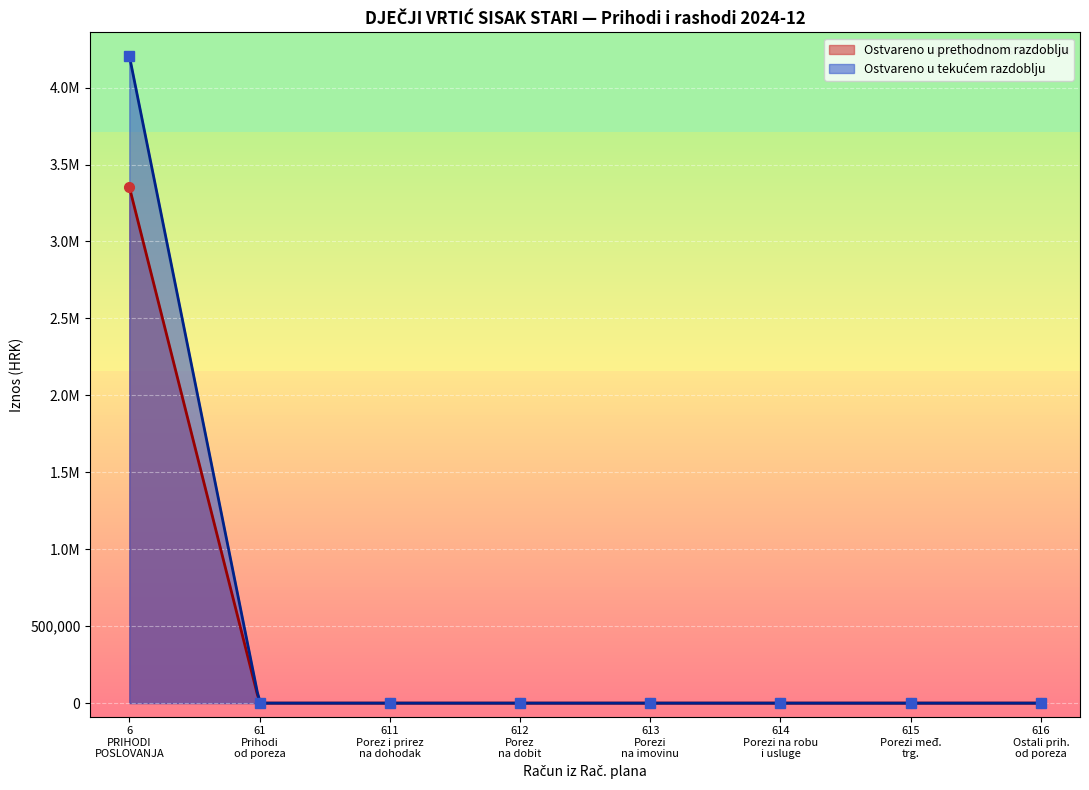

What is the difference between the maximum and second lowest values in the Prihodi poslovanja series?

4208407.7